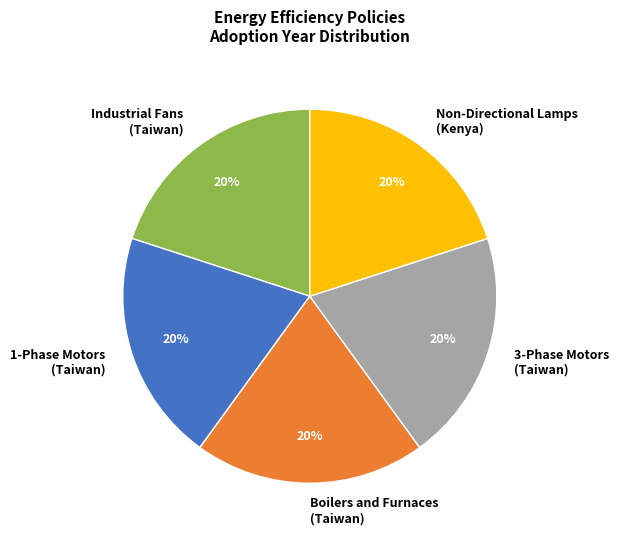

What is the ratio of the value at 3-Phase Motors (Taiwan) to the value at Boilers and Furnaces (Taiwan)?

1.0